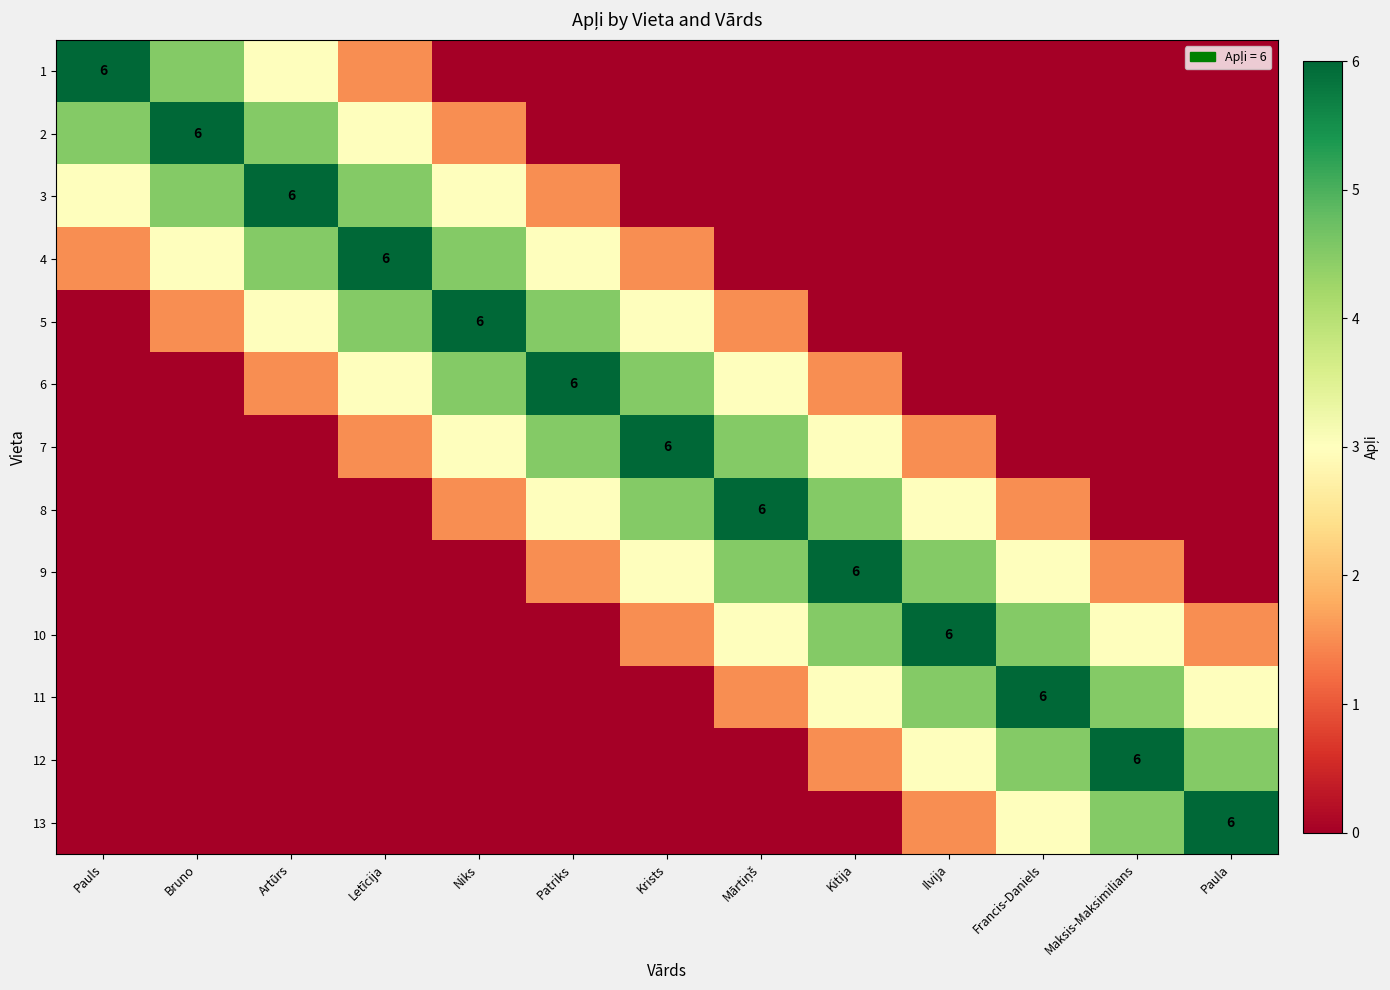

Is it true that 7 equals 6.0 at Krists?

True